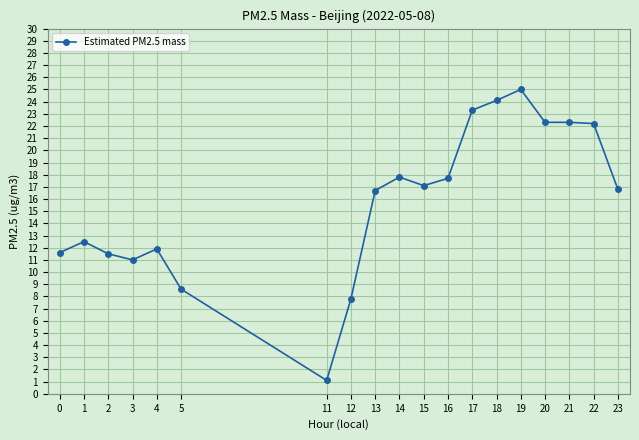

What is the ratio of the value at 4 to the value at 5?

1.4